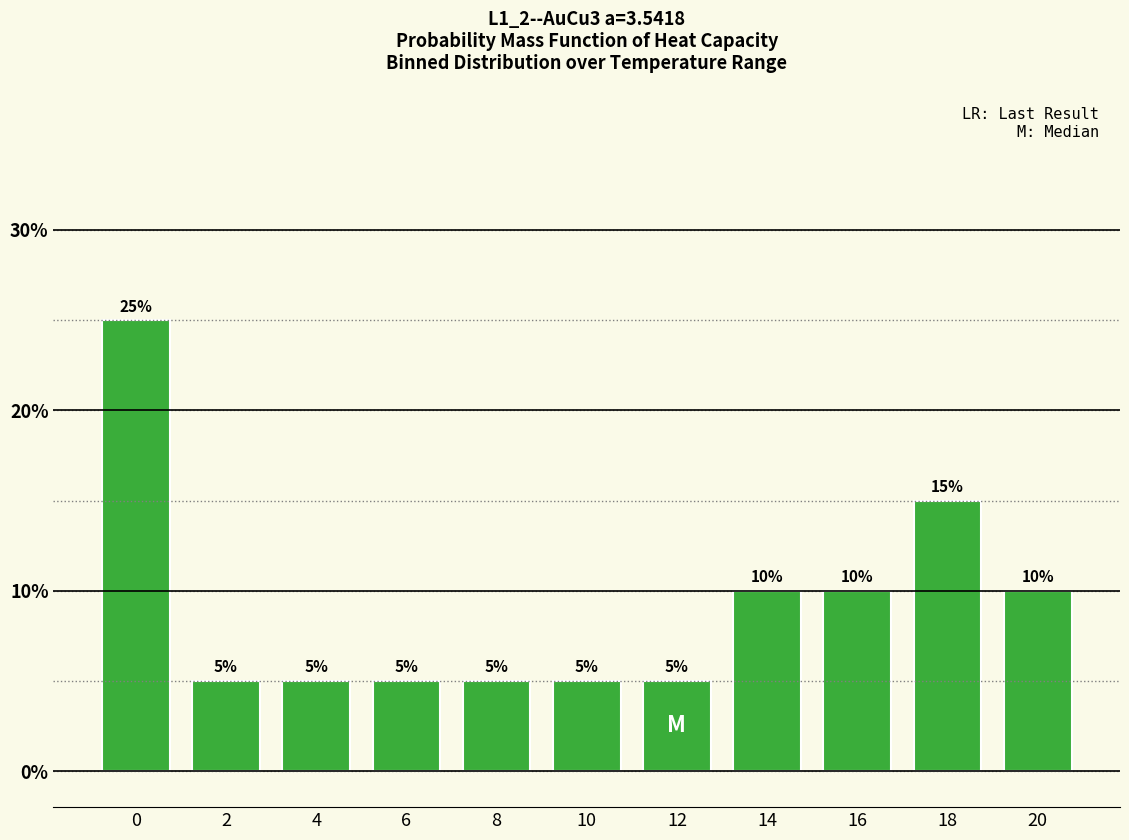

Reading right to left, what are all the values shown in this chart?

10	15	10	10	5	5	5	5	5	5	25